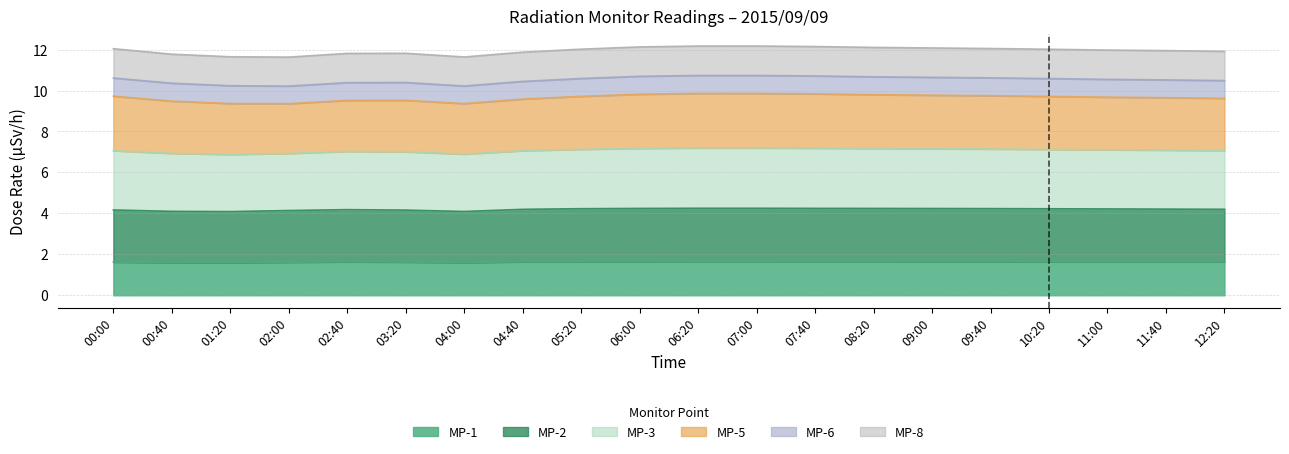

Count the MP-2 values in the range 4 to 5.

20